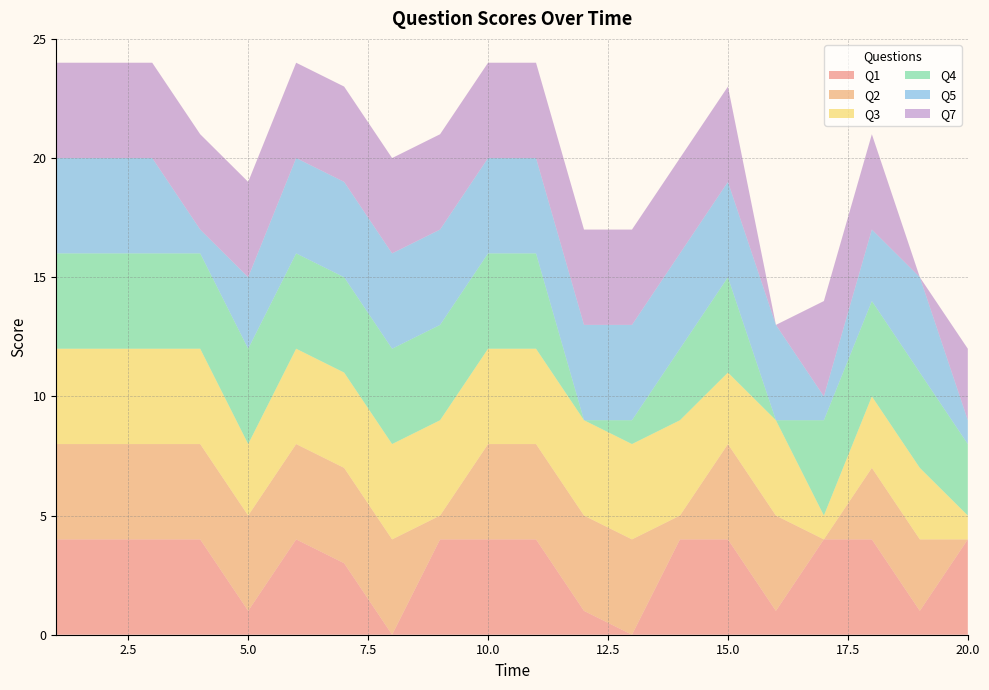

Reading left to right, extract all data points from this chart.

Q1: 1=4	2=4	3=4	4=4	5=1	6=4	7=3	8=0	9=4	10=4	11=4	12=1	13=0	14=4	15=4	16=1	17=4	18=4	19=1	20=4
Q2: 1=4	2=4	3=4	4=4	5=4	6=4	7=4	8=4	9=1	10=4	11=4	12=4	13=4	14=1	15=4	16=4	17=0	18=3	19=3	20=0
Q3: 1=4	2=4	3=4	4=4	5=3	6=4	7=4	8=4	9=4	10=4	11=4	12=4	13=4	14=4	15=3	16=4	17=1	18=3	19=3	20=1
Q4: 1=4	2=4	3=4	4=4	5=4	6=4	7=4	8=4	9=4	10=4	11=4	12=0	13=1	14=3	15=4	16=0	17=4	18=4	19=4	20=3
Q5: 1=4	2=4	3=4	4=1	5=3	6=4	7=4	8=4	9=4	10=4	11=4	12=4	13=4	14=4	15=4	16=4	17=1	18=3	19=4	20=1
Q7: 1=4	2=4	3=4	4=4	5=4	6=4	7=4	8=4	9=4	10=4	11=4	12=4	13=4	14=4	15=4	16=0	17=4	18=4	19=0	20=3